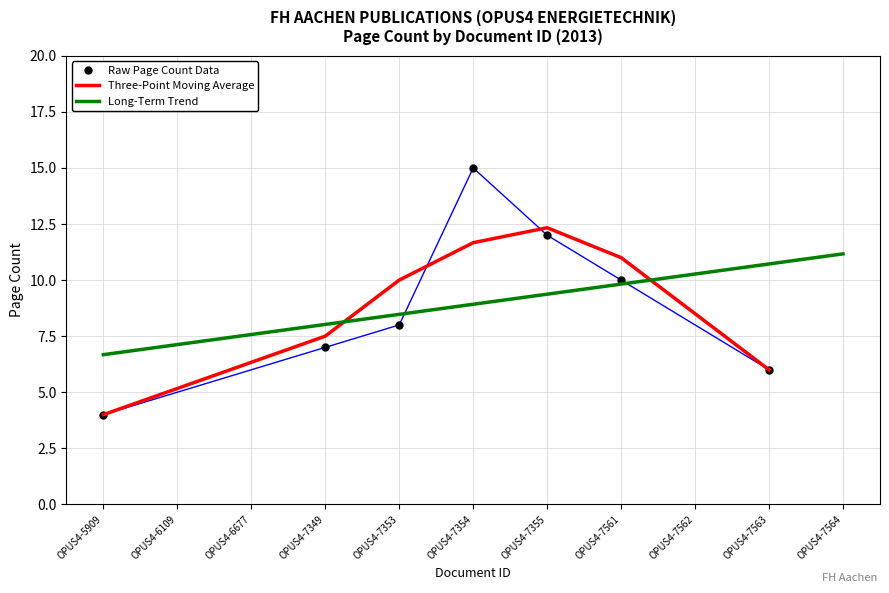

The value of Three-Point Moving Average at OPUS4-7354 is 11.7. True or false?

True